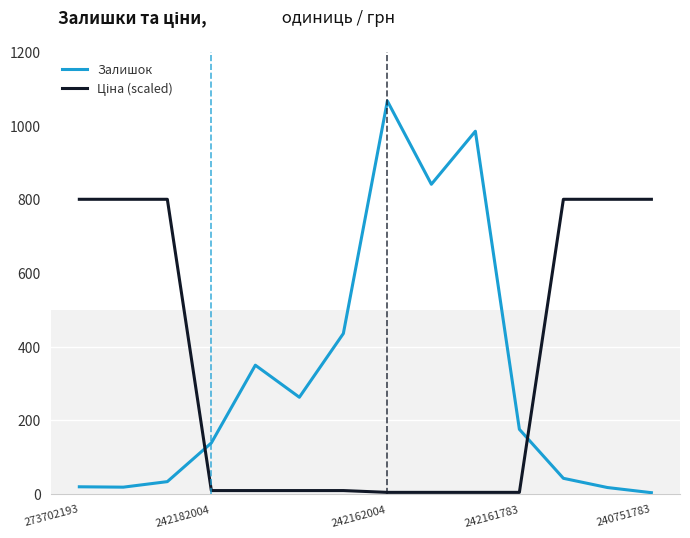

What is the highest value of the Залишок series?

1067.0